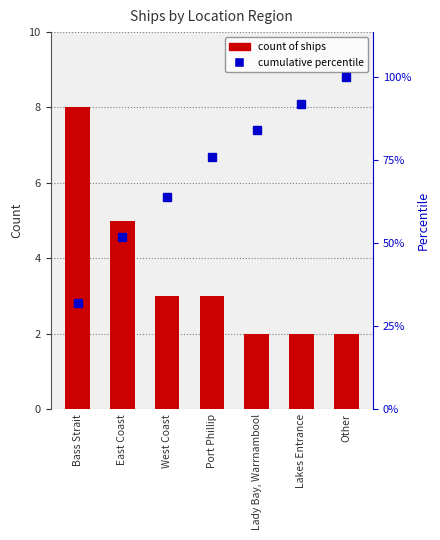

What is the change in value from Bass Strait to Lakes Entrance?

-6